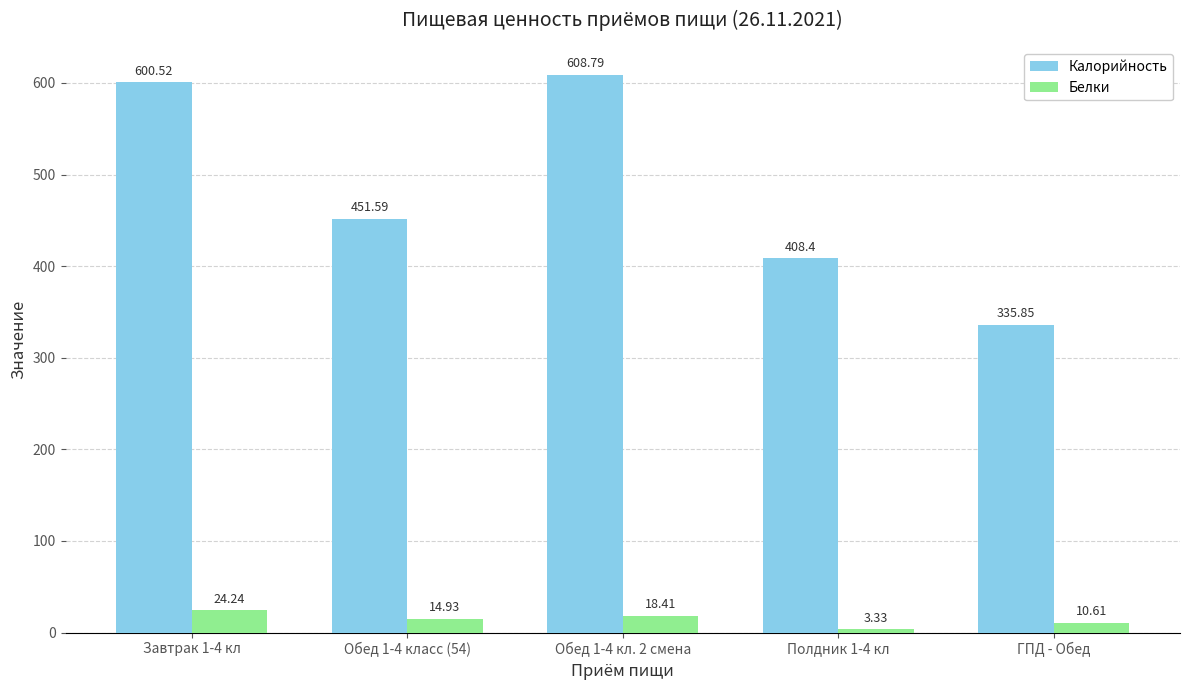

How many data points does each series have?

5